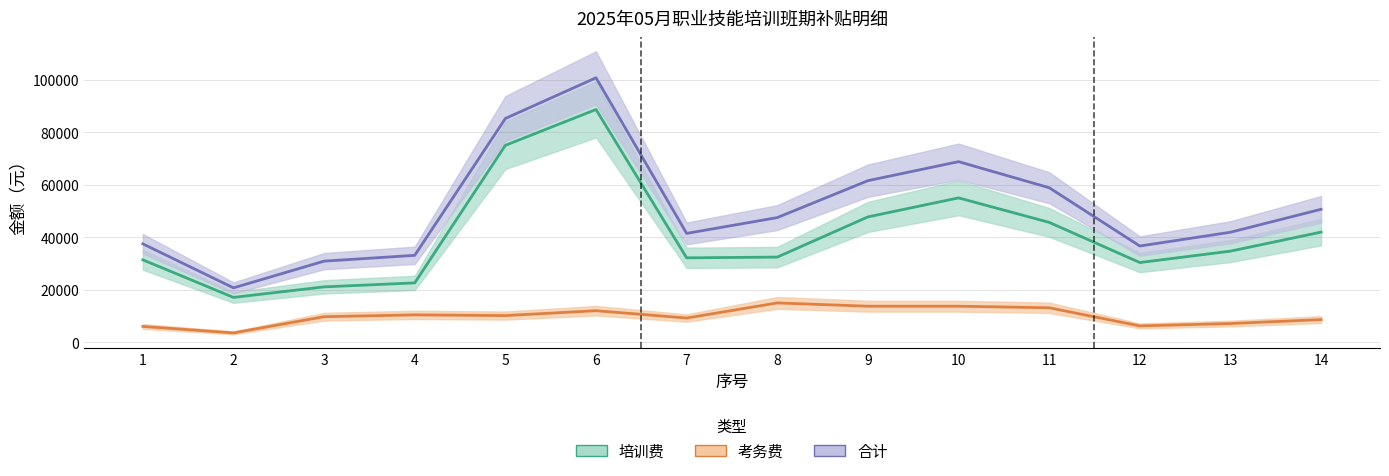

At which category does 考务费 reach its first local valley?

2